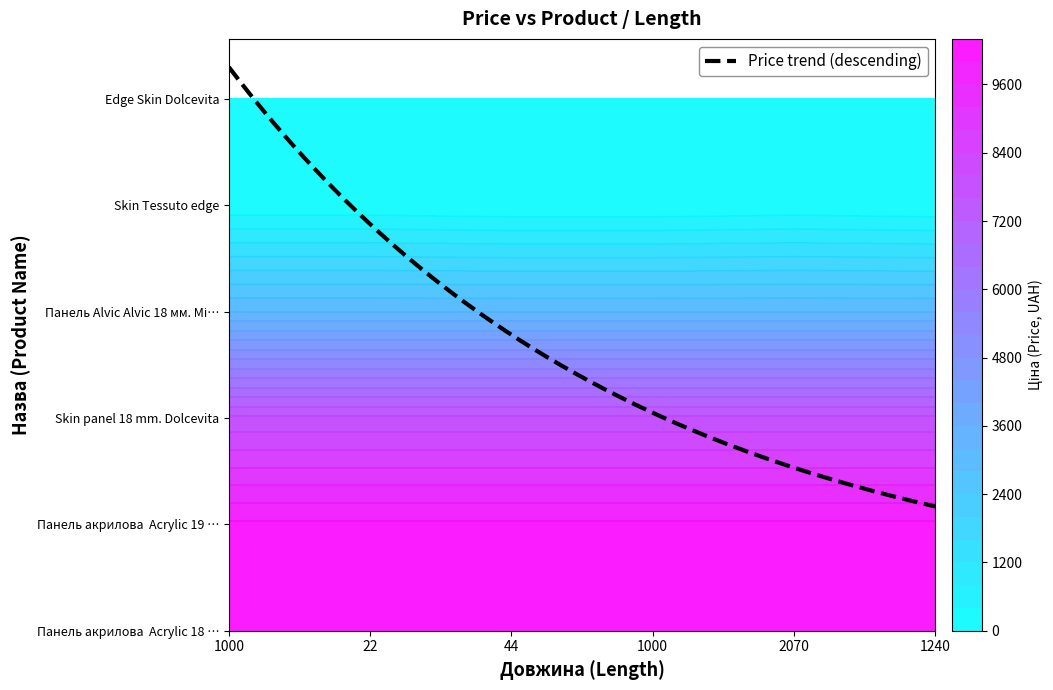

List the series in order of their peak value, highest first.

Панель акрилова  Acrylic 18 мм. Уні плюс, Панель акрилова  Acrylic 19 мм. Уні плюс, Skin panel 18 mm. Dolcevita, Панель Alvic Alvic 18 мм. Мінерва, Skin Tessuto edge, Edge Skin Dolcevita